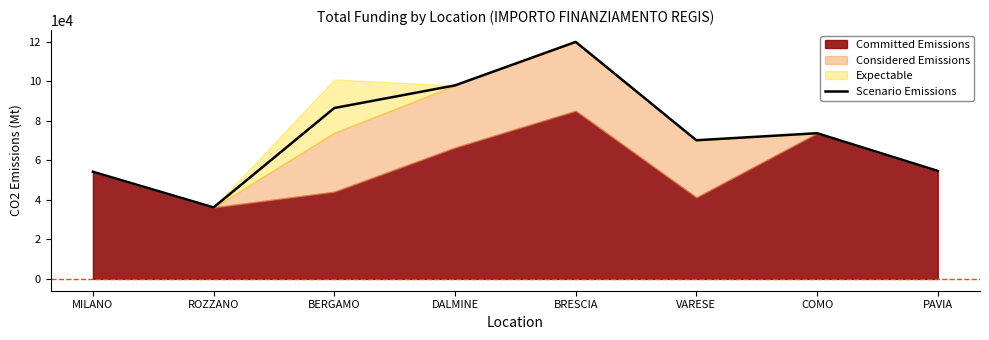

At which category does the chart reach its peak across all series?

BRESCIA